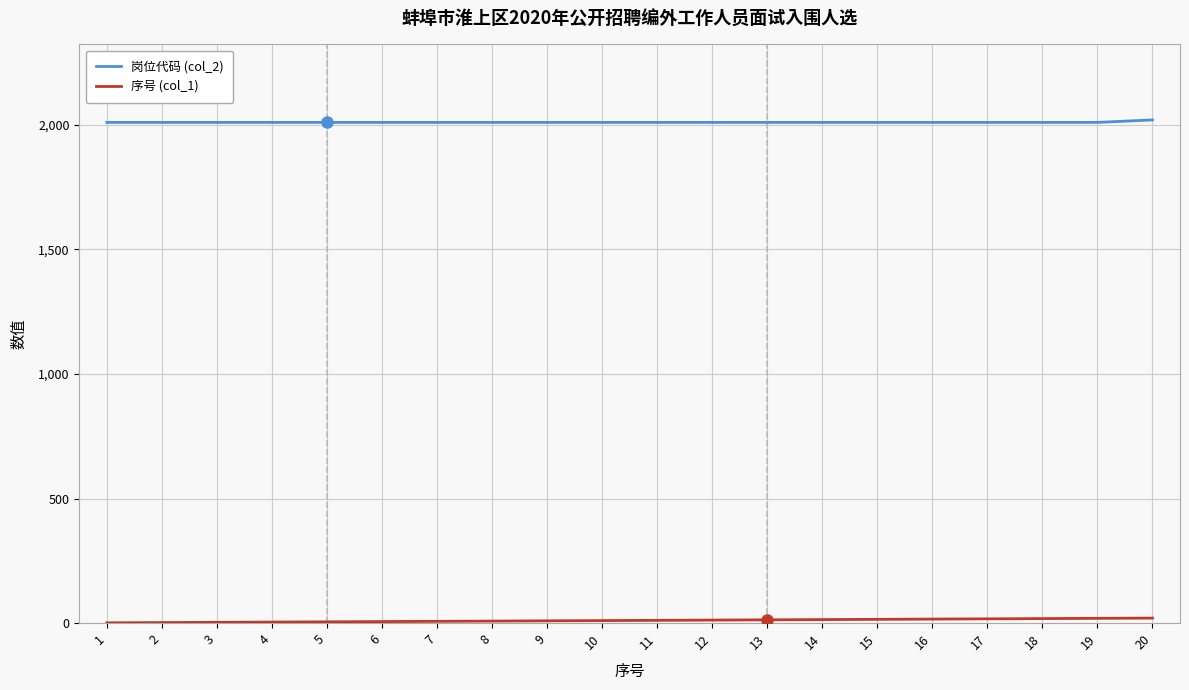

Which series has the largest total across all categories?

岗位代码 (col_2)